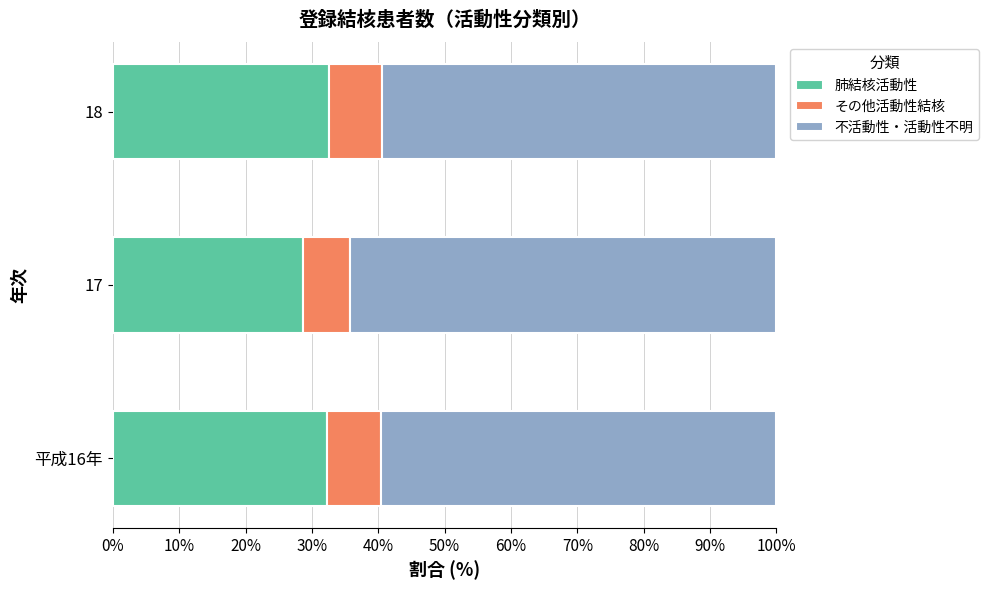

What is the highest value of the 肺結核活動性 series?

32.6